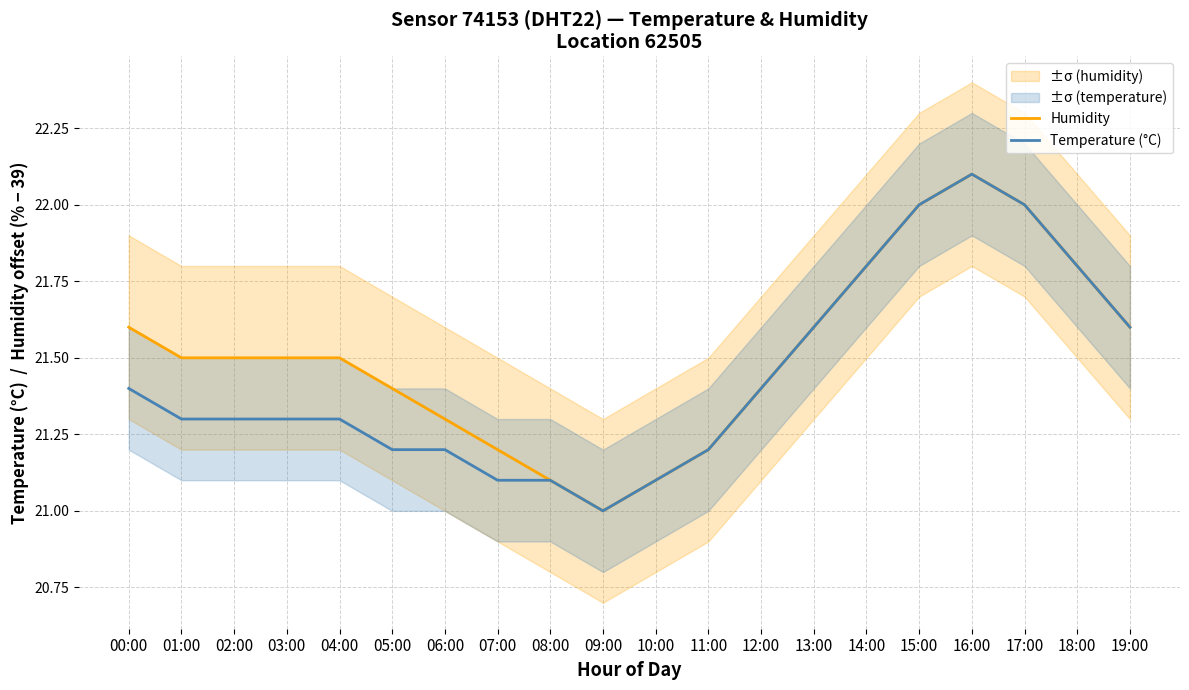

True or false: Humidity and Temperature (°C) cross at least once.

False